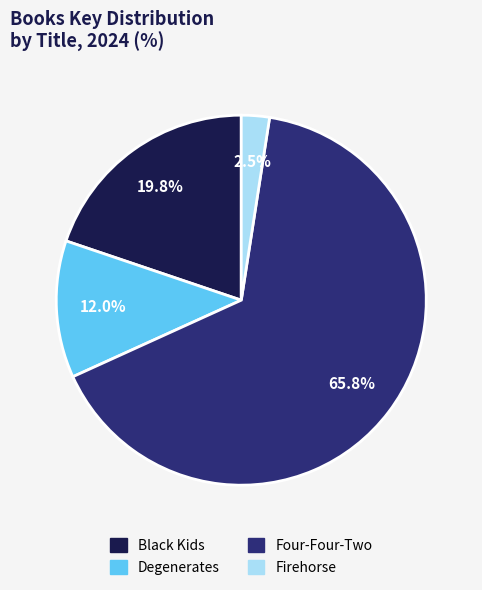

To the nearest percent, what is the average slice percentage?

25%